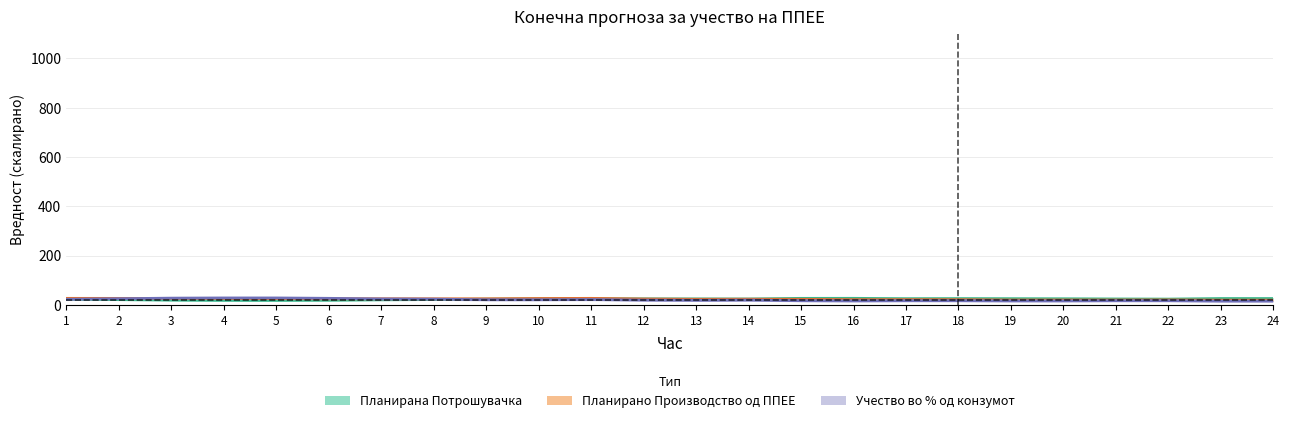

How many categories are shown in the chart?

24